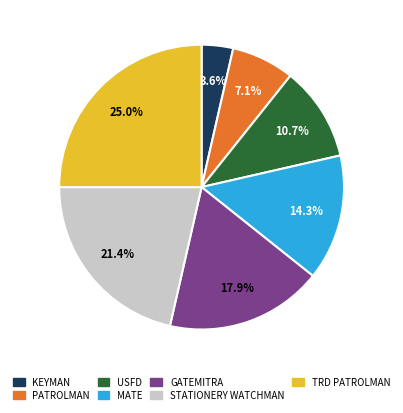

To the nearest percent, what is the difference between the largest and smallest slice percentages?

21%